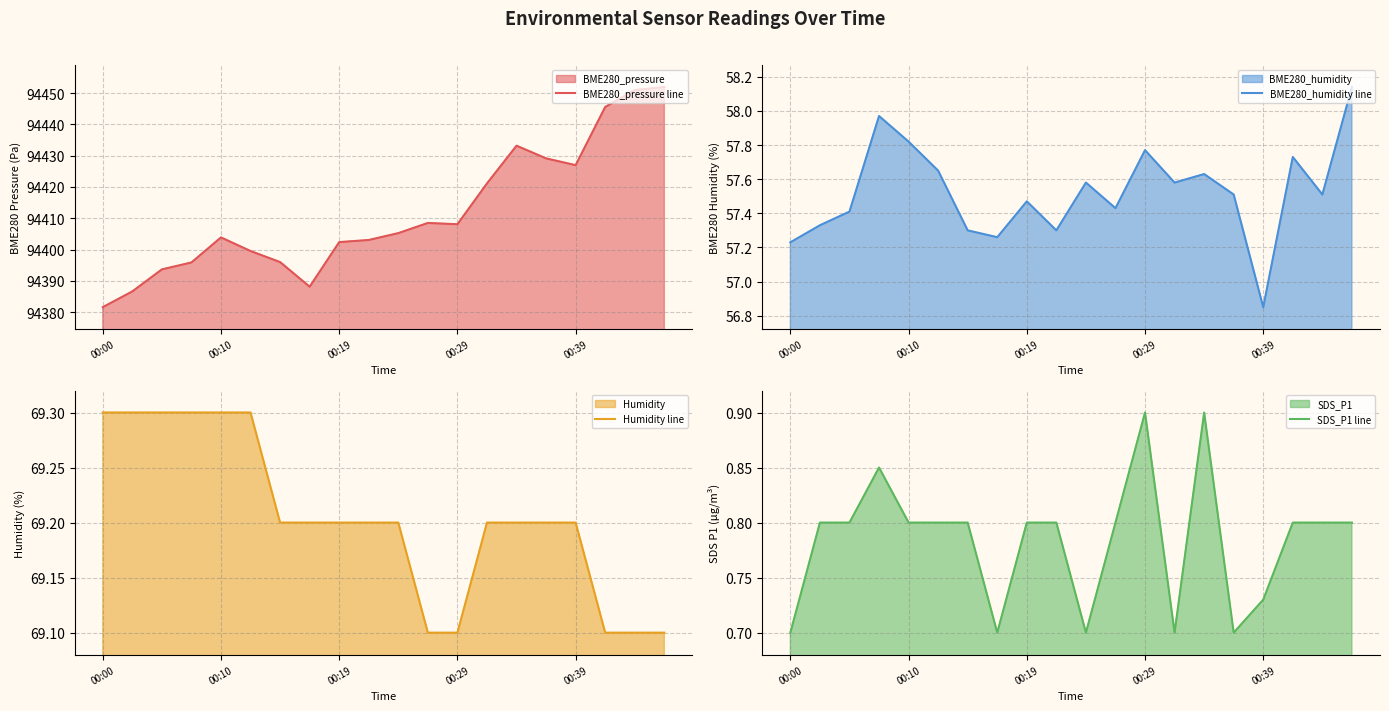

How many data points does each series have?

20